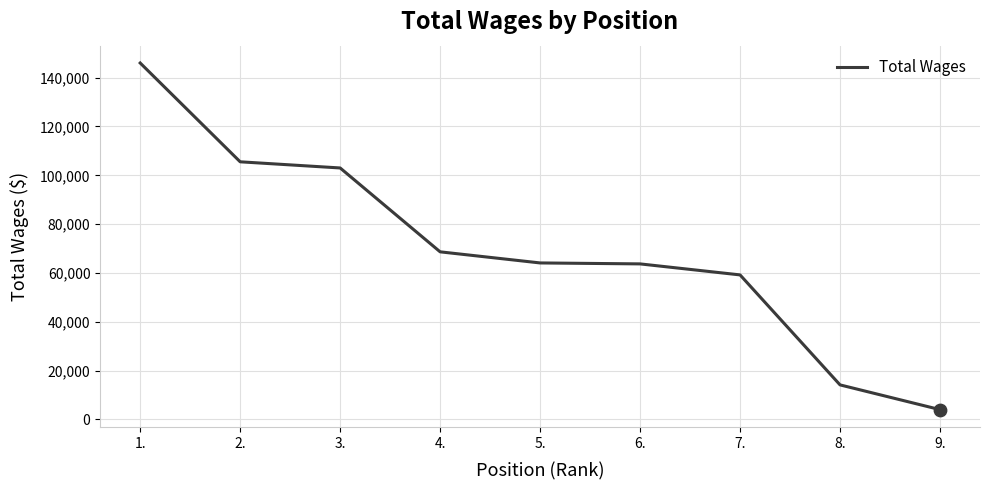

Approximately how many times larger is the value at 1. compared to 4.?

2.1